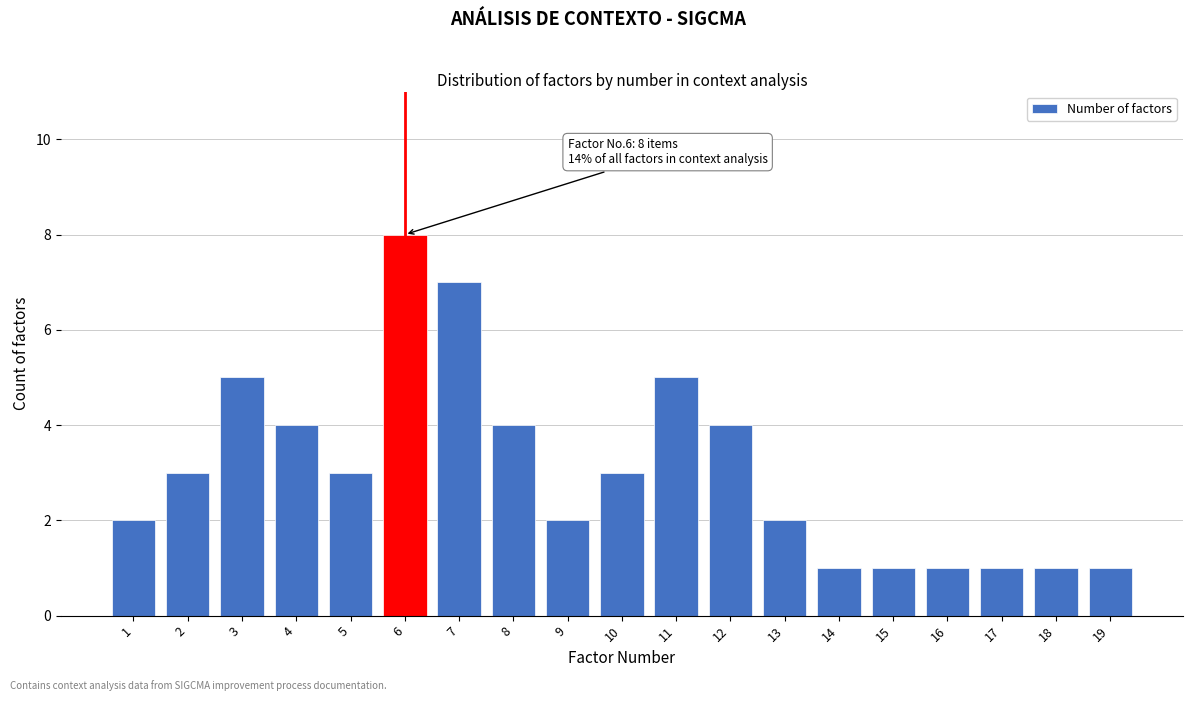

Reading right to left, list all the values displayed in this chart.

19=1	18=1	17=1	16=1	15=1	14=1	13=2	12=4	11=5	10=3	9=2	8=4	7=7	6=8	5=3	4=4	3=5	2=3	1=2